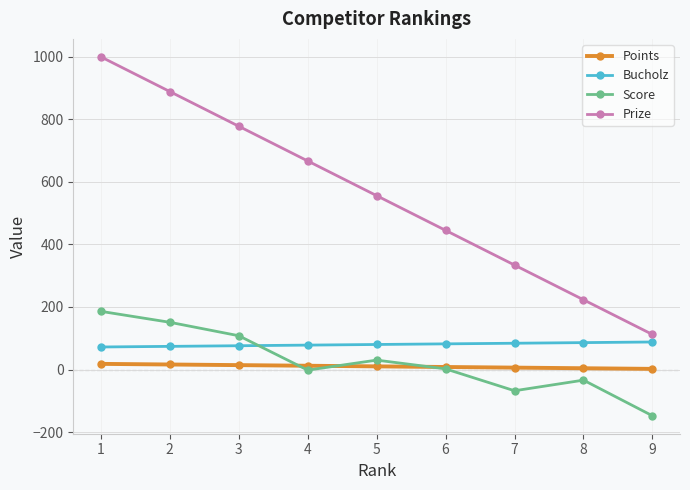

Count the Prize values in the range 334 to 778.

5